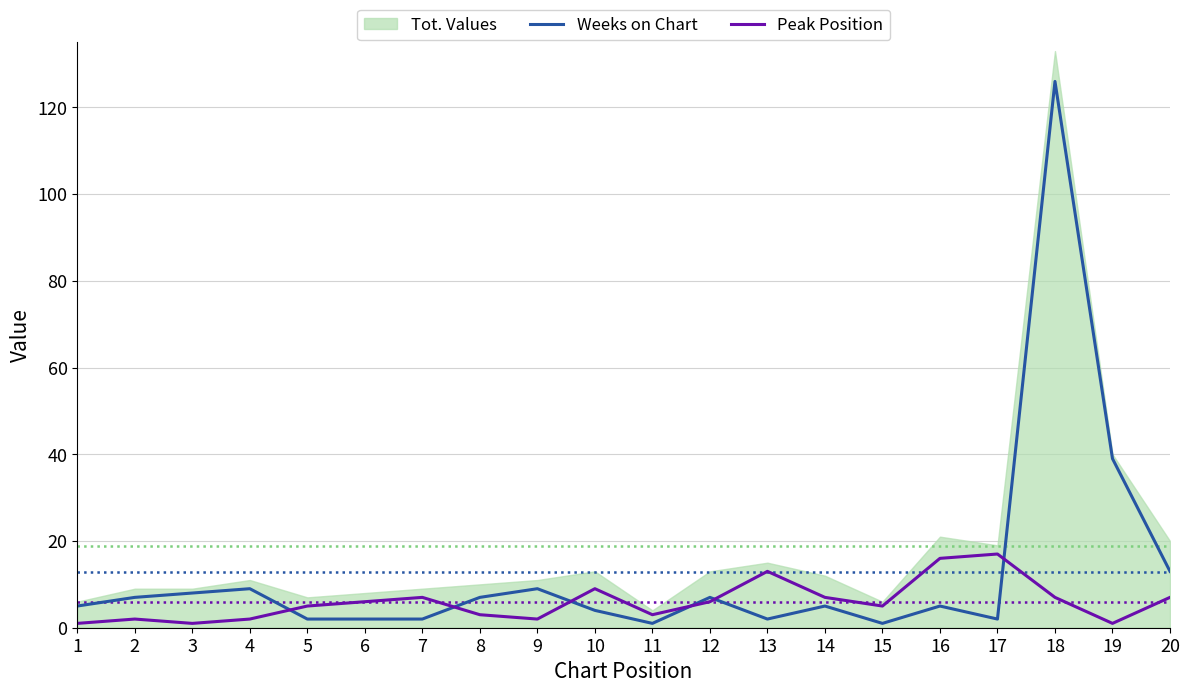

True or false: Weeks on Chart has a value of 9 at 9.

True